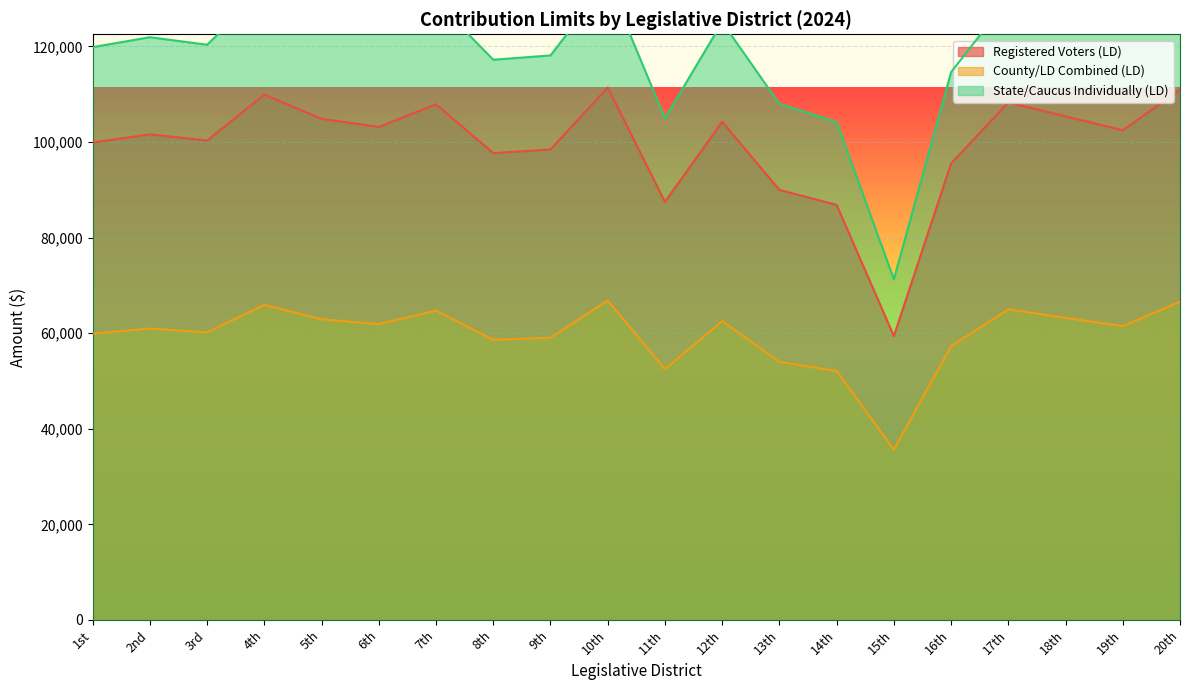

Which series has the largest range (max minus min)?

State/Caucus Individually (LD)